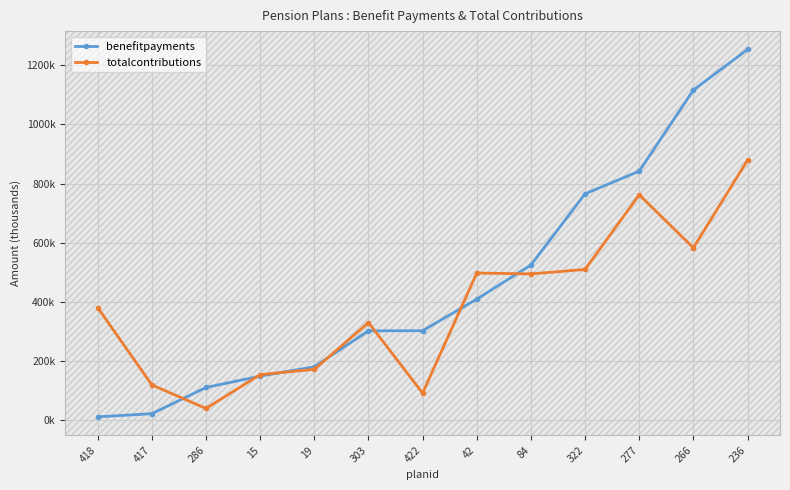

What are all the series names shown in the legend?

benefitpayments, totalcontributions